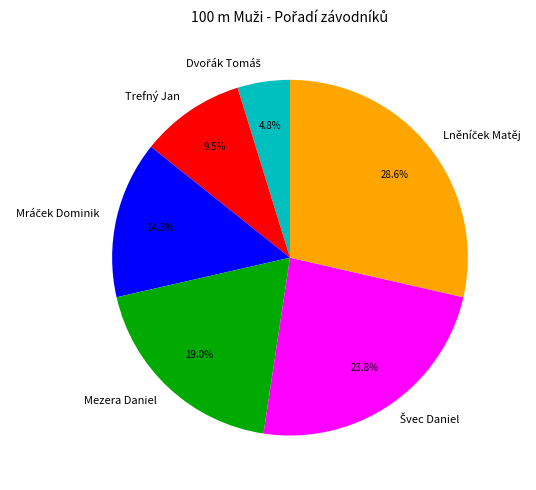

Is Trefný Jan the majority of the pie?

No